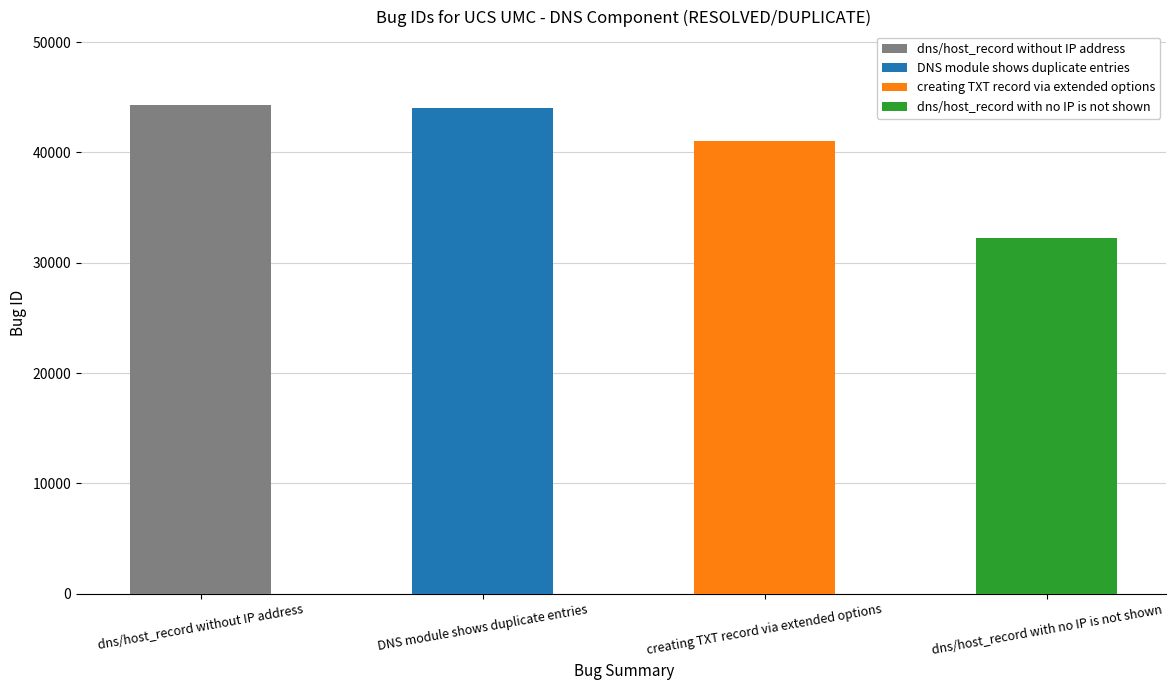

What is the average value?

40408